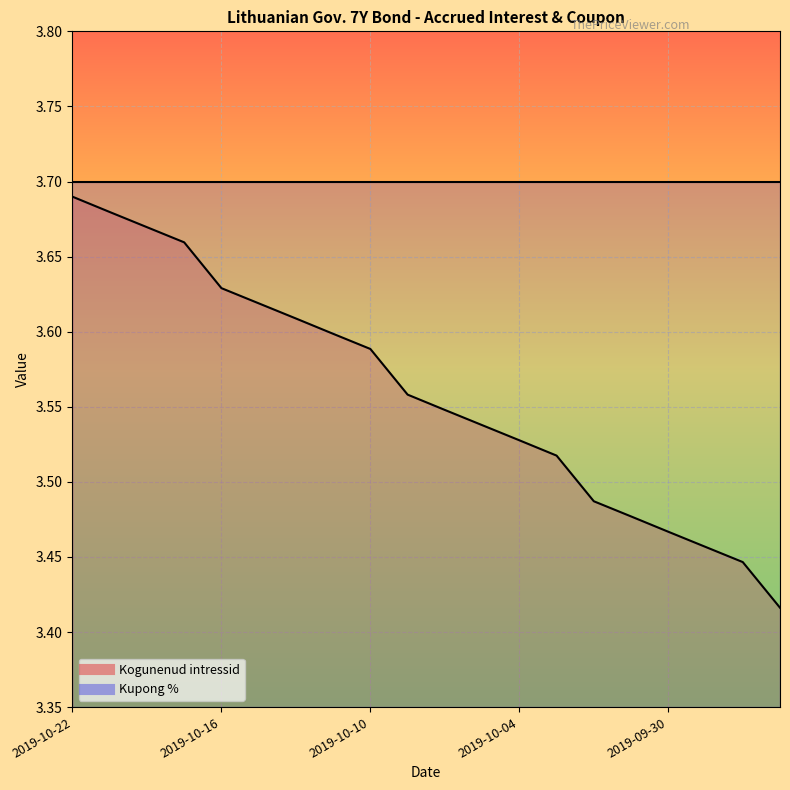

What is the average value?

3.6